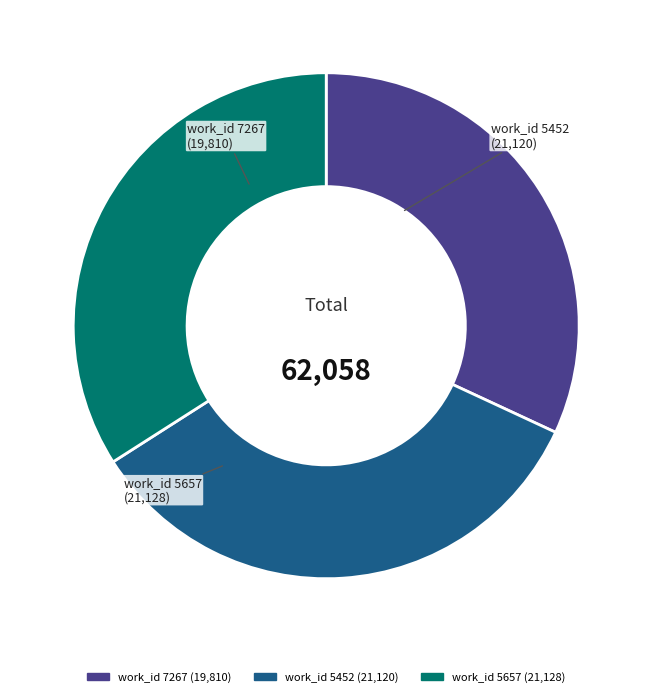

Does work_id 5657 represent more than half of the total?

No